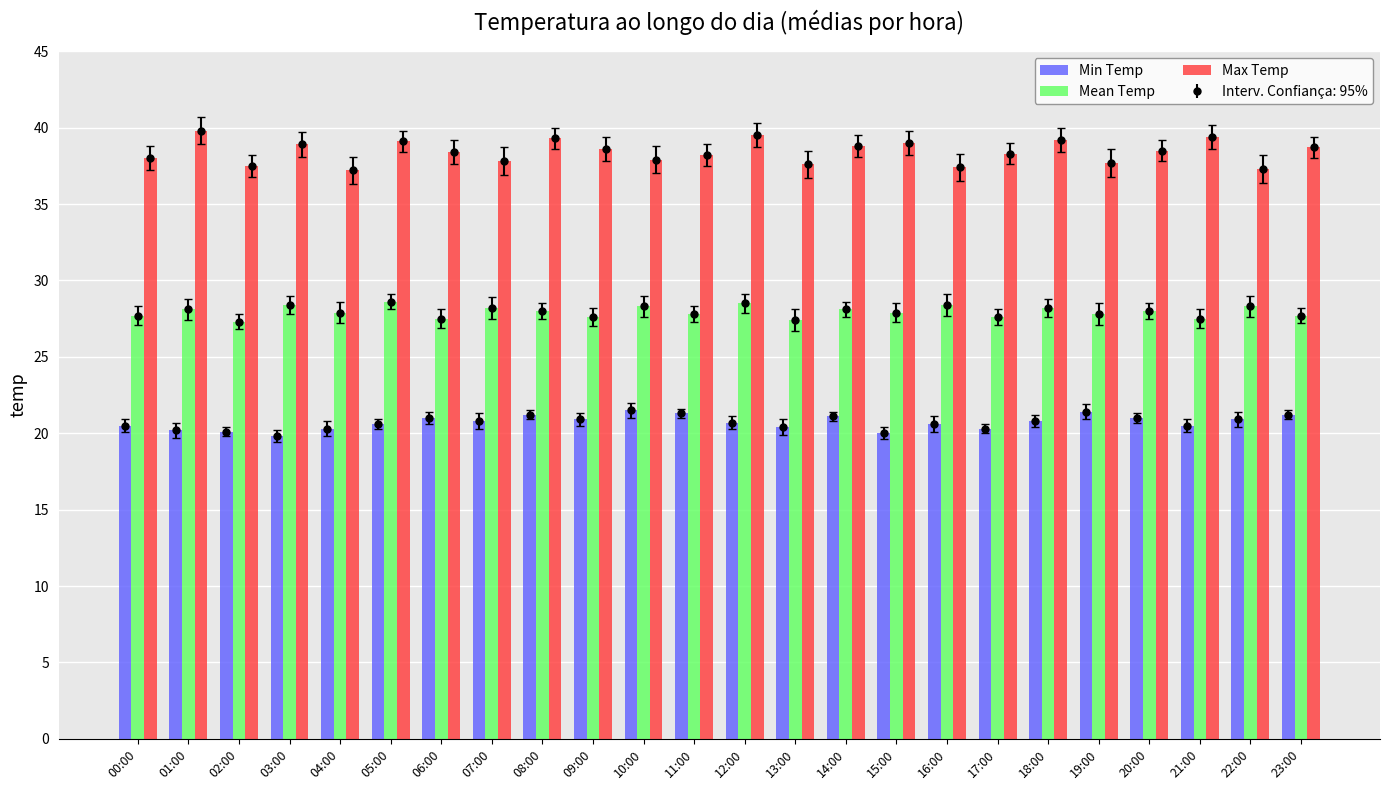

What is the smallest value displayed?

19.8